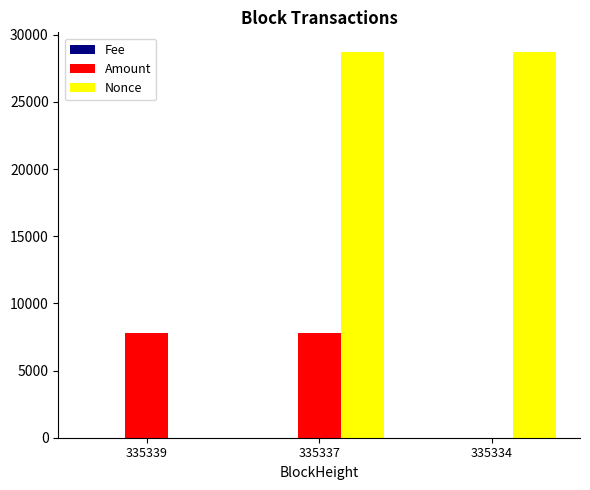

Which series has the largest total across all categories?

Nonce